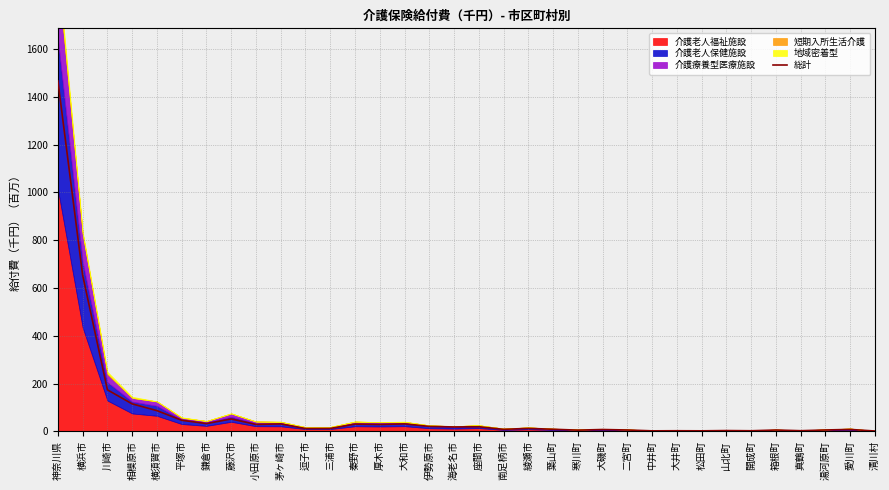

What is the label of the 26th point from the right?

小田原市